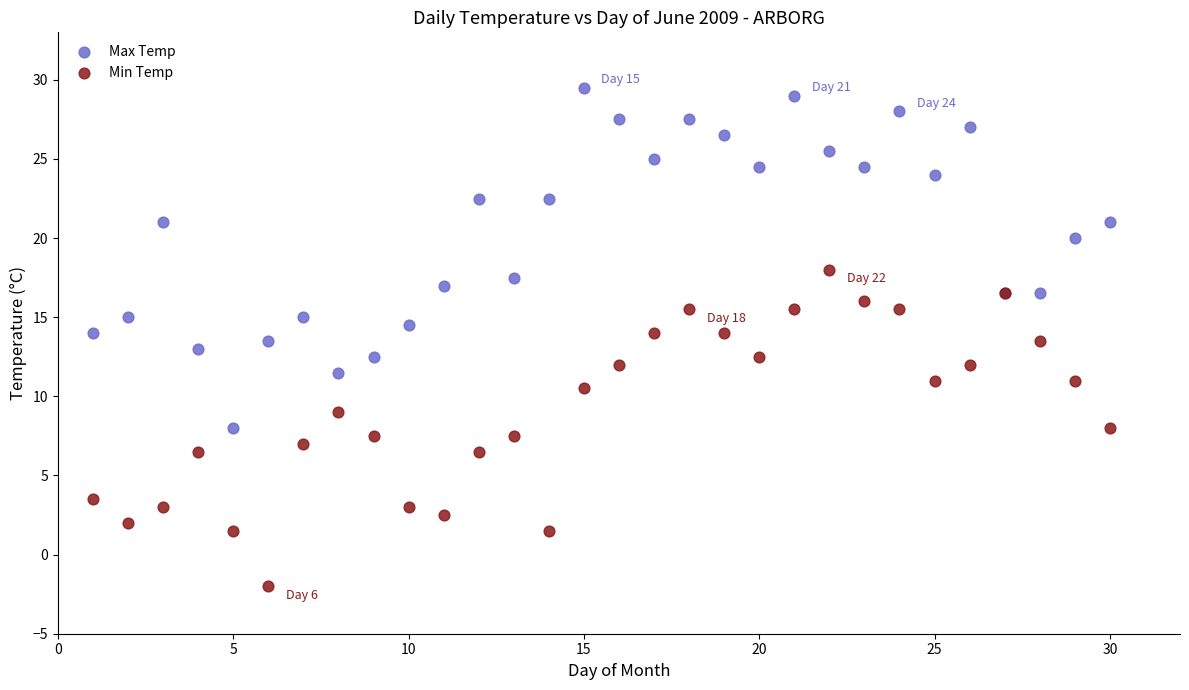

Which series has the largest Y range (max minus min)?

Max Temp